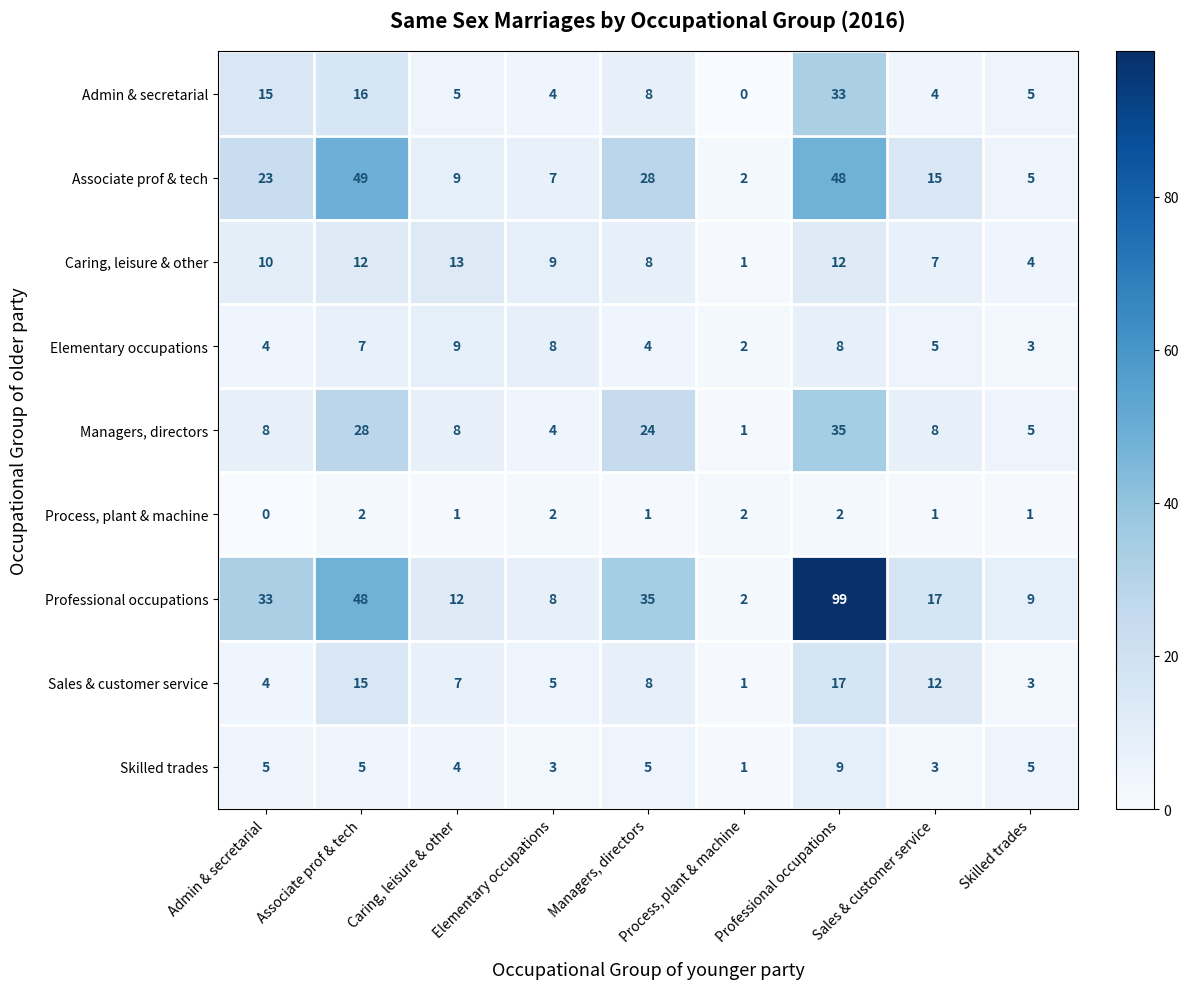

Which series has the widest spread of values?

Professional occupations